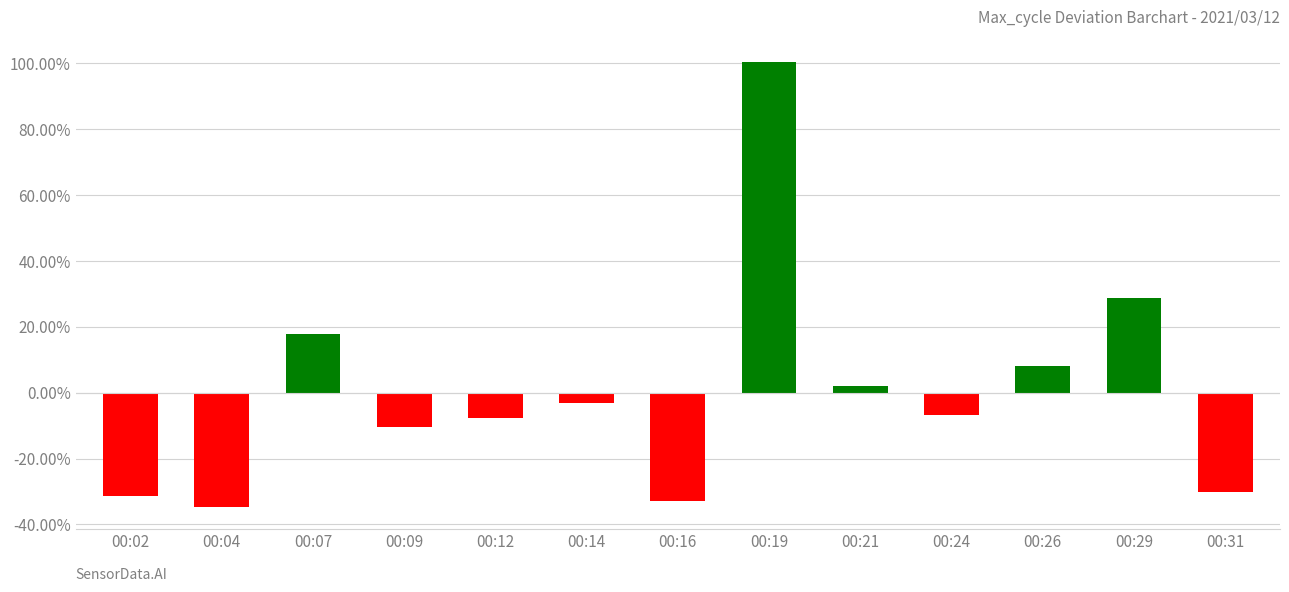

Which category has the highest value across all series?

00:19